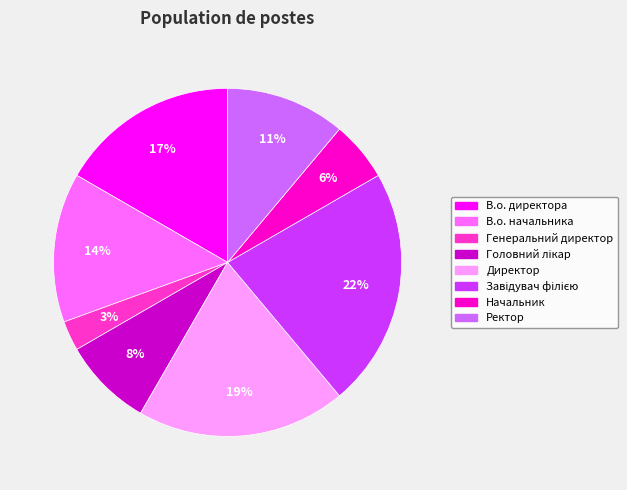

Is there a majority slice in this chart?

No